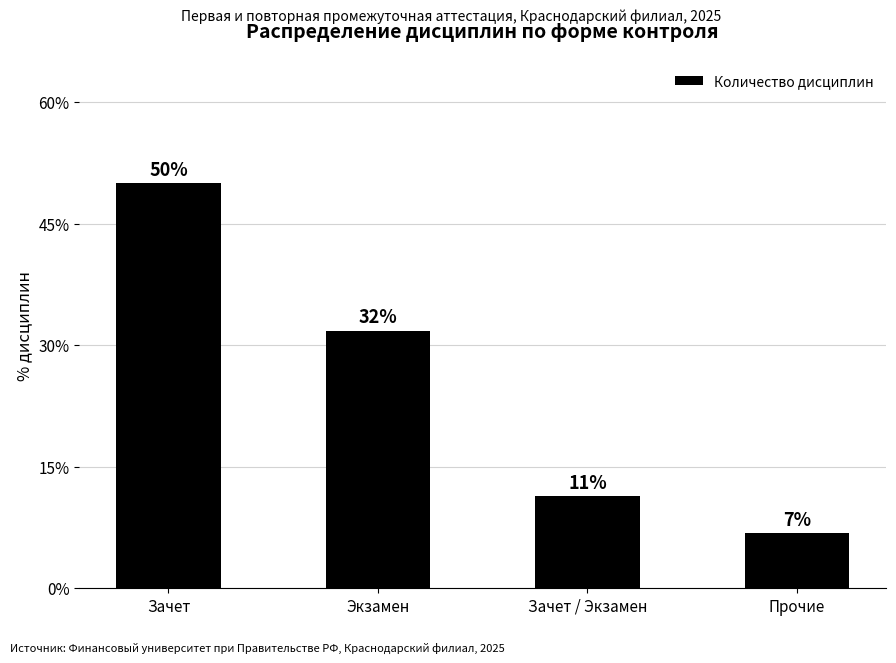

What position from the right is Зачет / Экзамен?

2